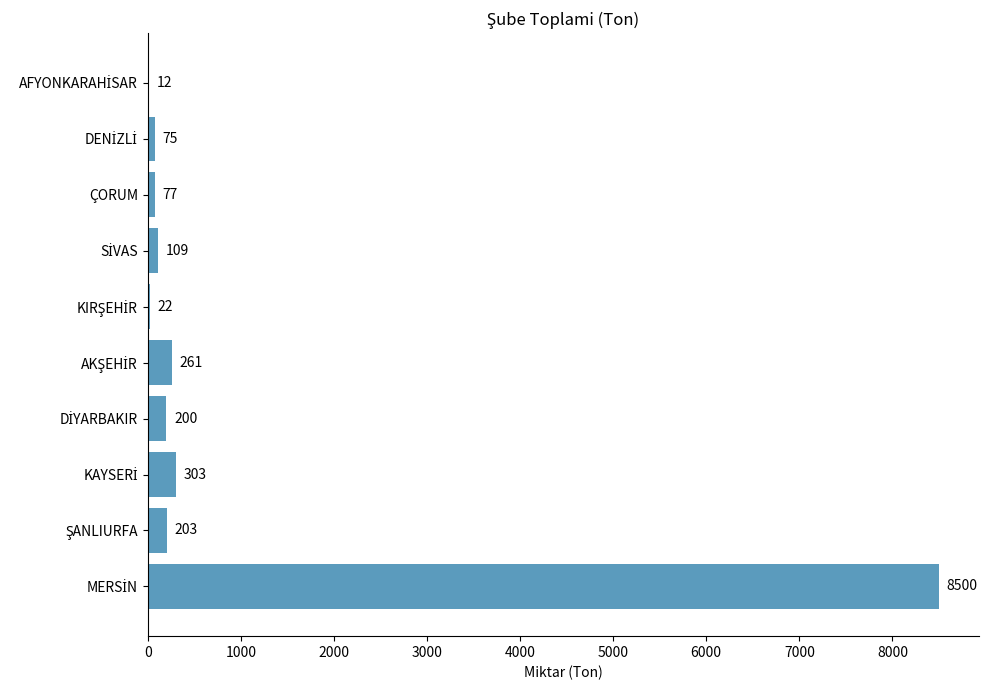

What is the sum of all values?

9762